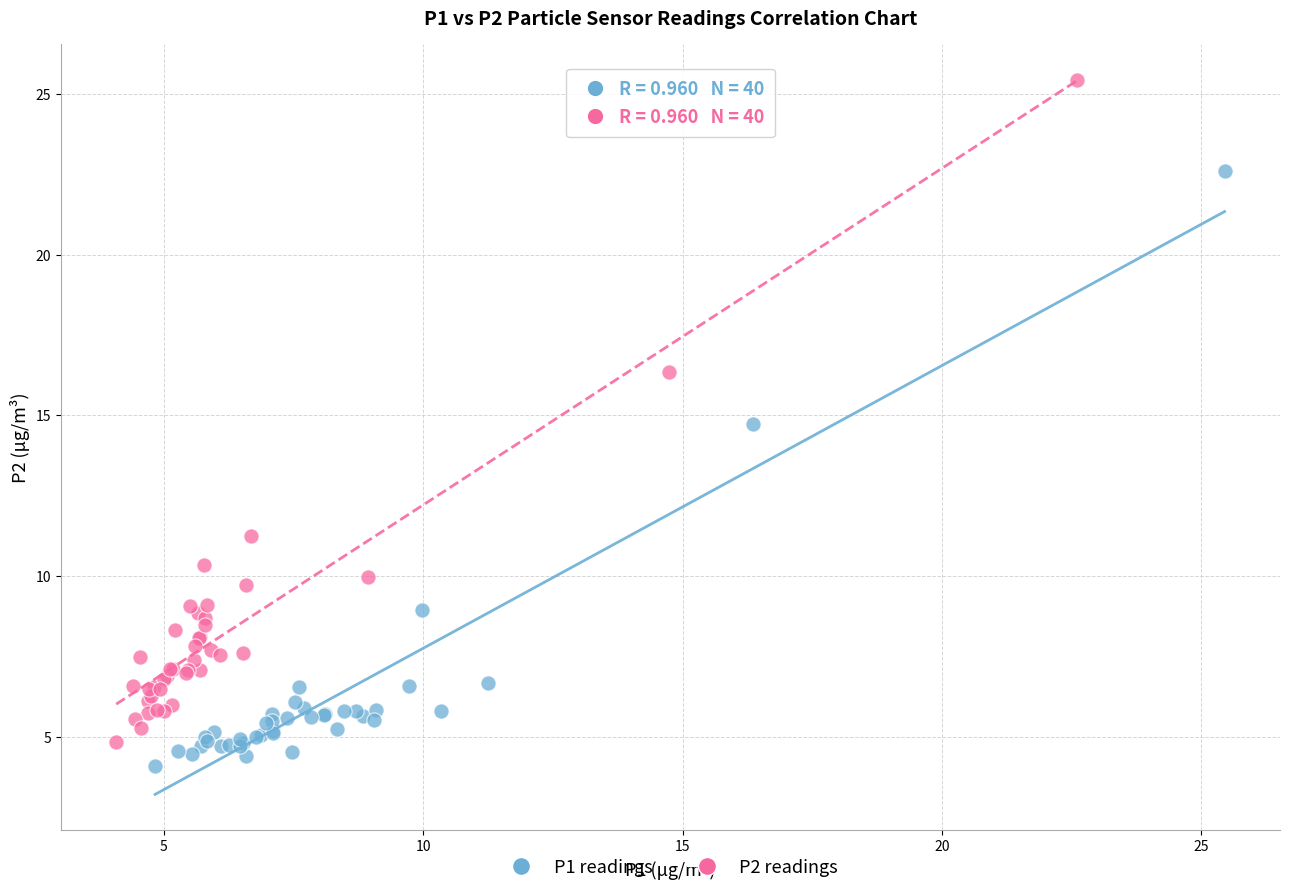

Which series has the largest Y range (max minus min)?

P2 readings